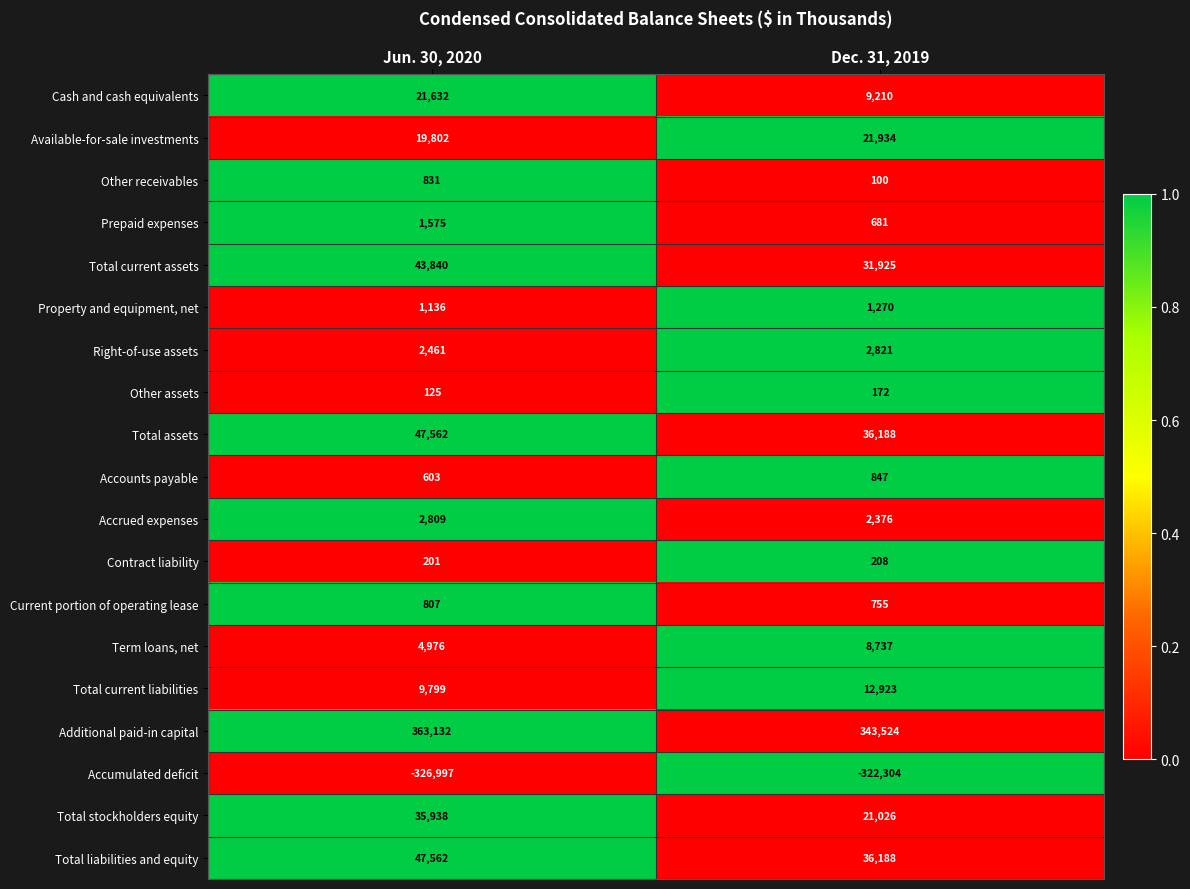

The Accumulated deficit series shows -568856 at Jun. 30, 2020. True or false?

False